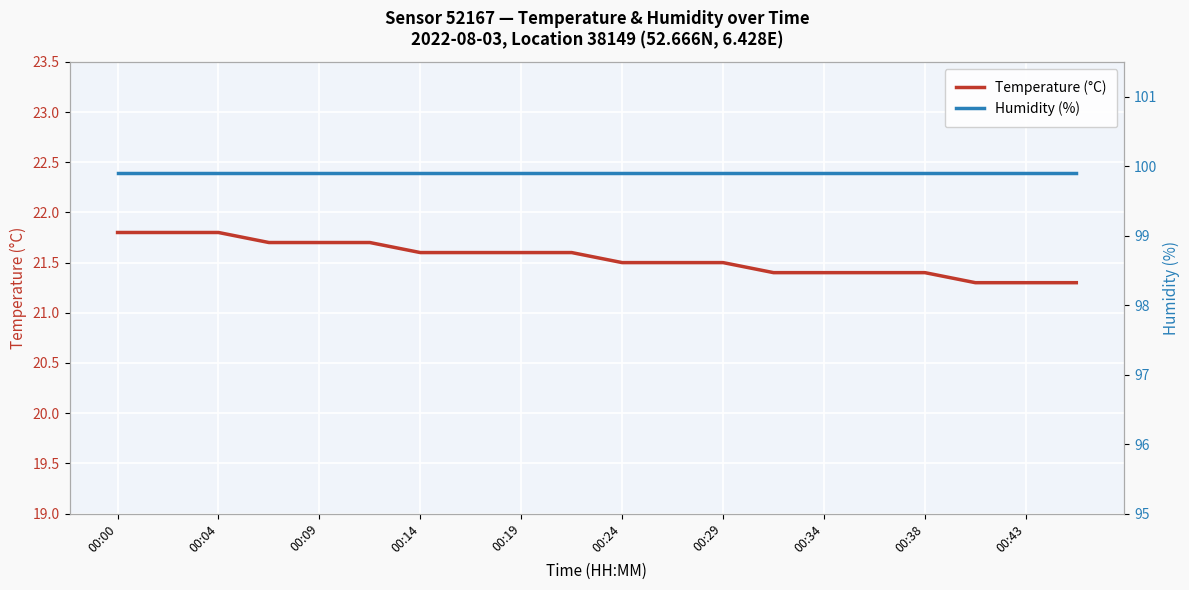

Is this an area chart (filled region under the line)?

No